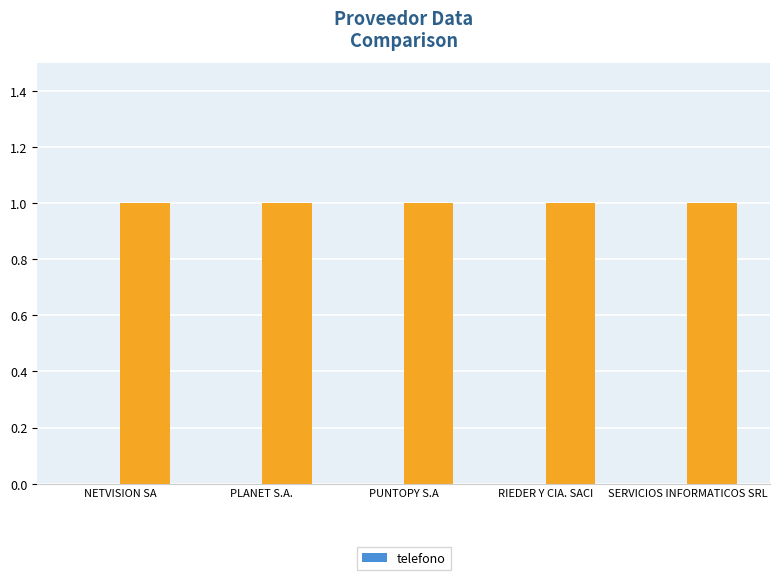

What is the maximum value shown in the chart?

1